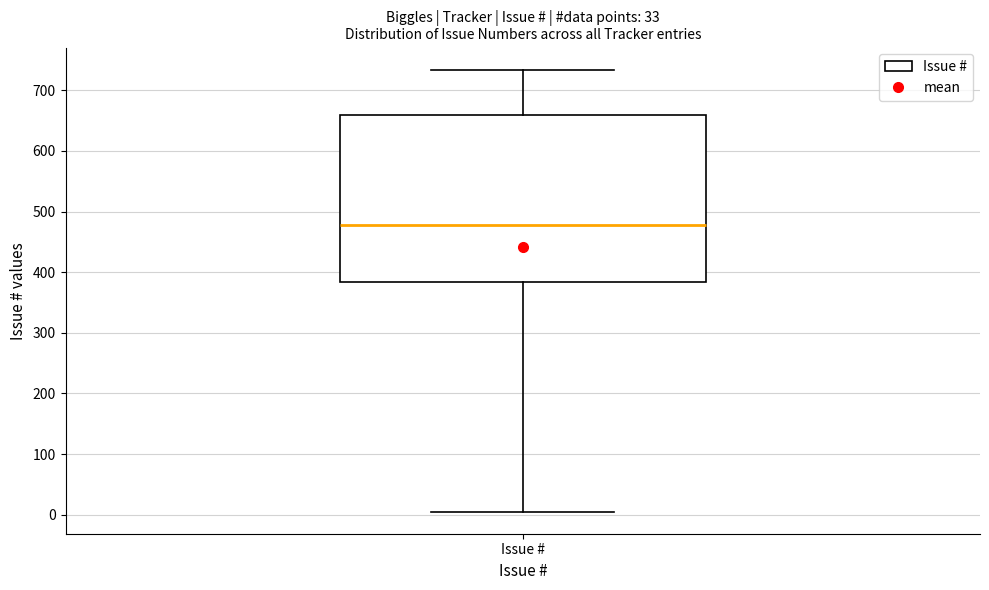

Where is the upper edge of the box for Issue # on the y-axis? The values are not printed on the chart, so give them approximately, as read against the axis.

660